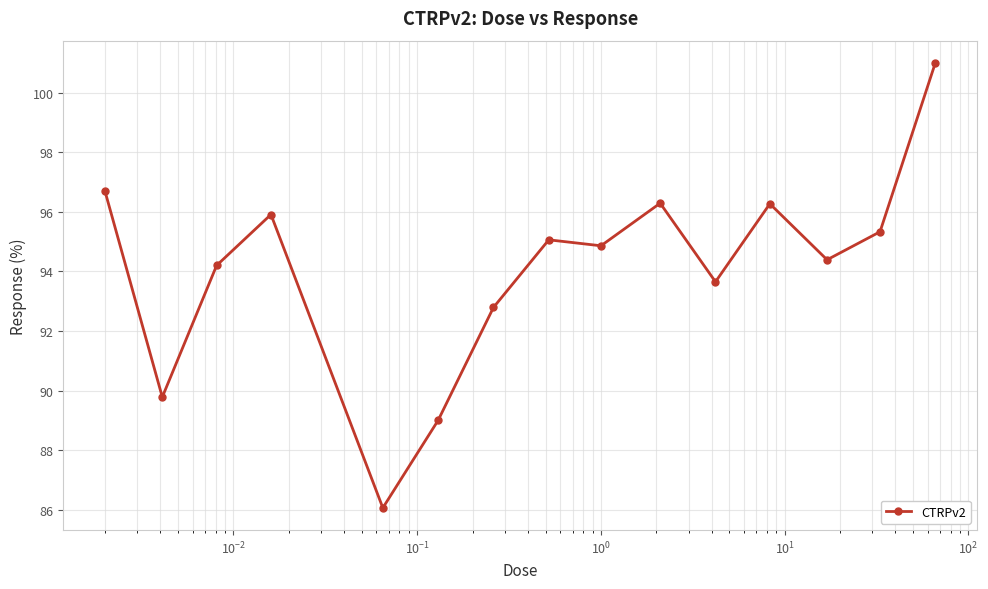

What is the minimum value shown in the chart?

86.1